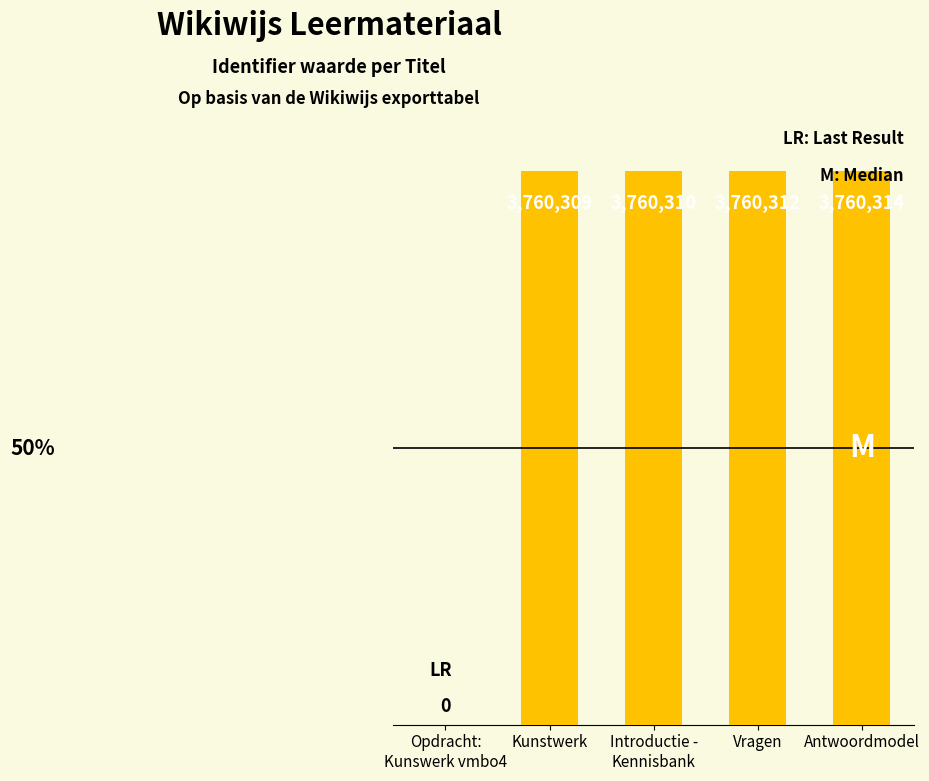

Does the chart contain stacked bars?

No